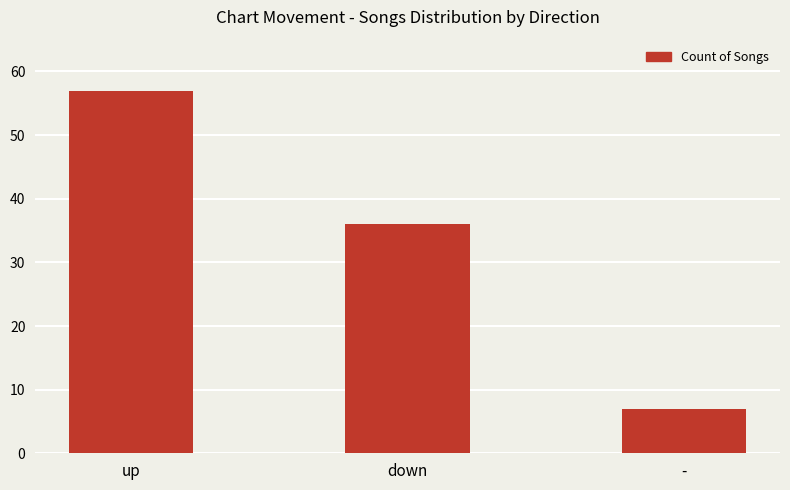

What is the difference between the maximum and minimum values?

50